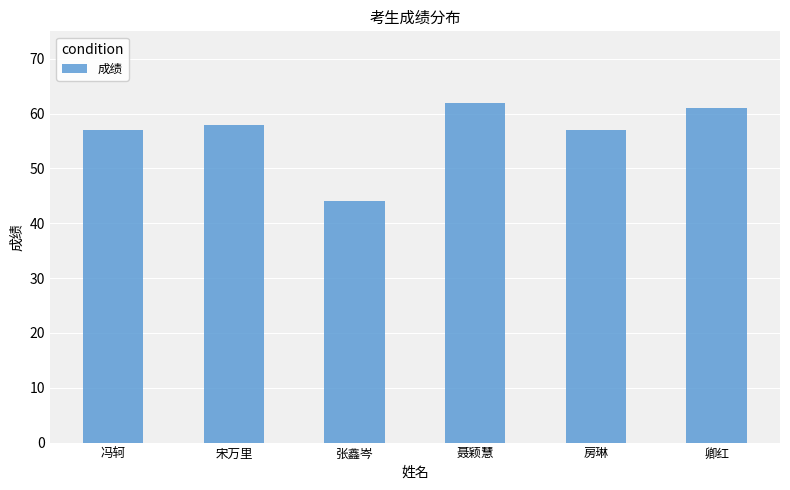

Reading left to right, what are all the values shown in this chart?

57	58	44	62	57	61